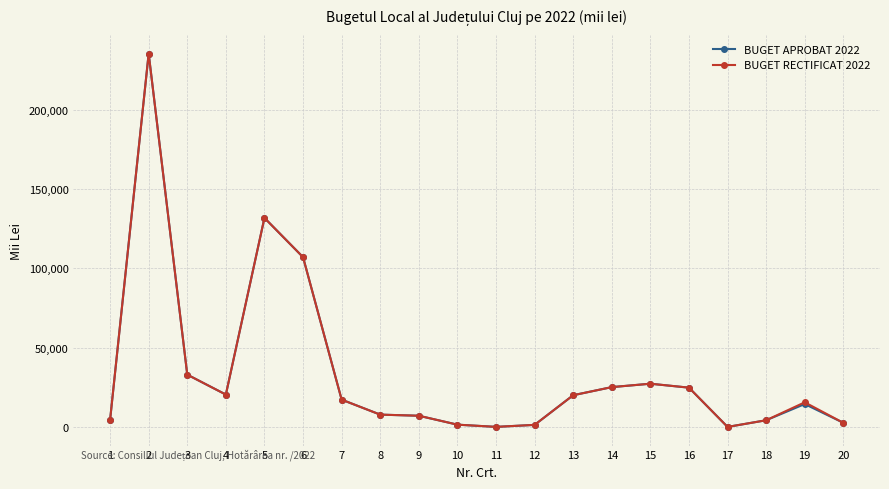

Is the value of BUGET RECTIFICAT 2022 at 6 greater than the value of BUGET APROBAT 2022 at 14?

Yes